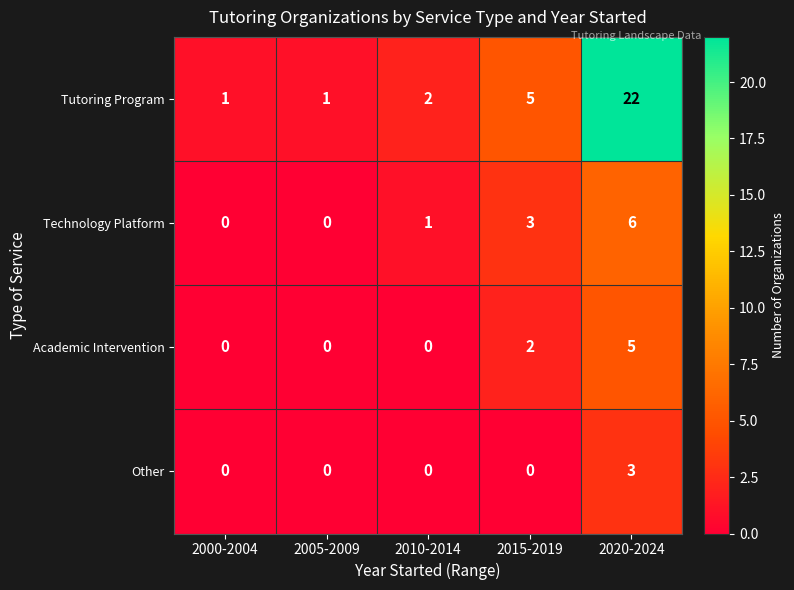

True or false: Academic Intervention has a value of 0 at 2010-2014.

True